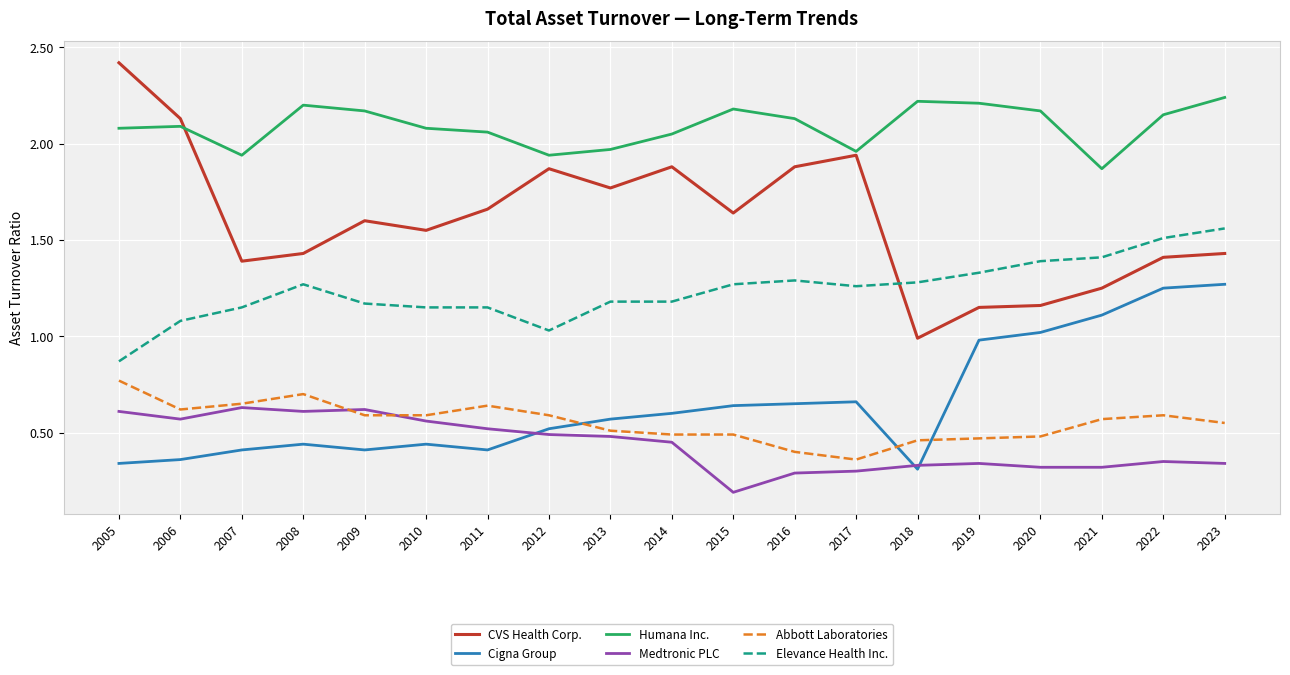

What is the sum of the Humana Inc. values at 2022 and 2014?

4.2